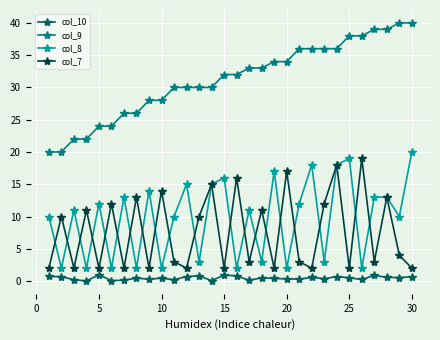

True or false: col_9 and col_10 intersect in this chart.

False